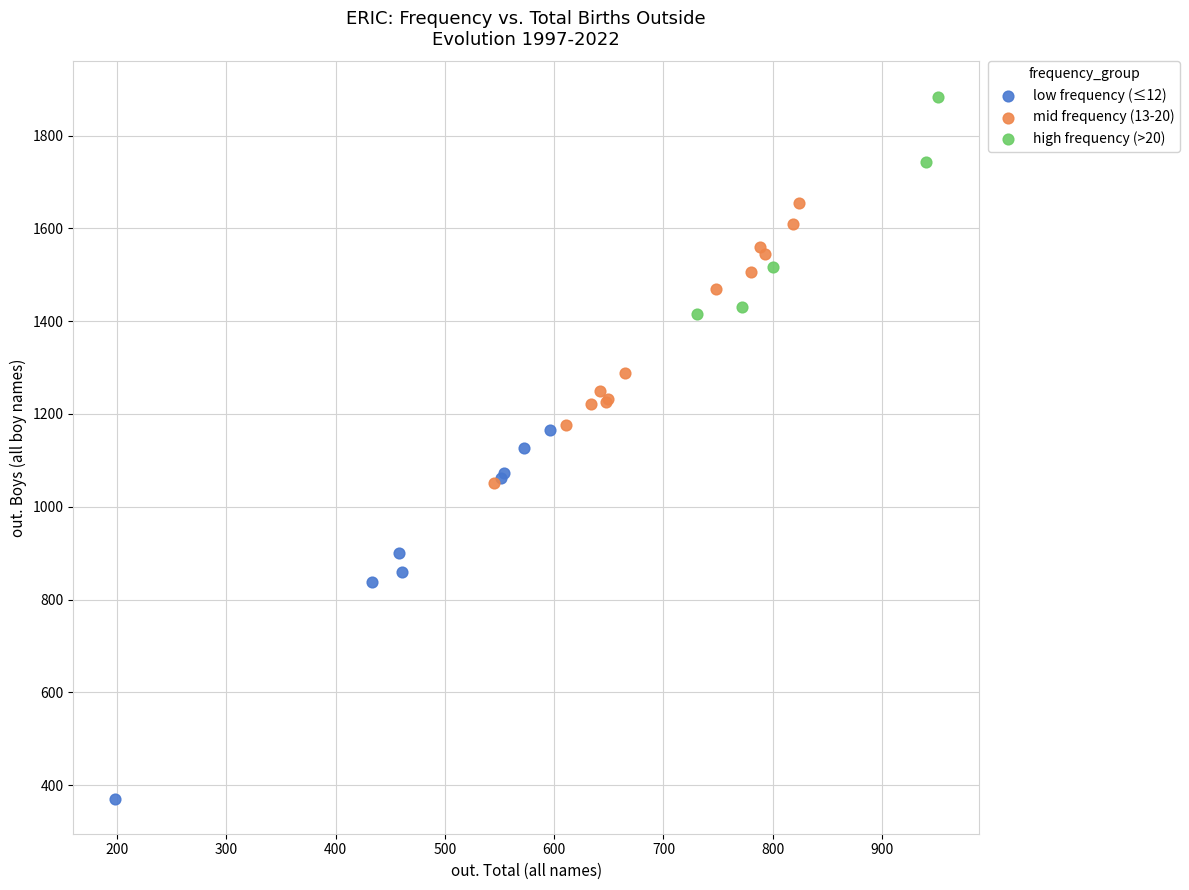

Which series has the largest Y range (max minus min)?

low frequency (≤12)